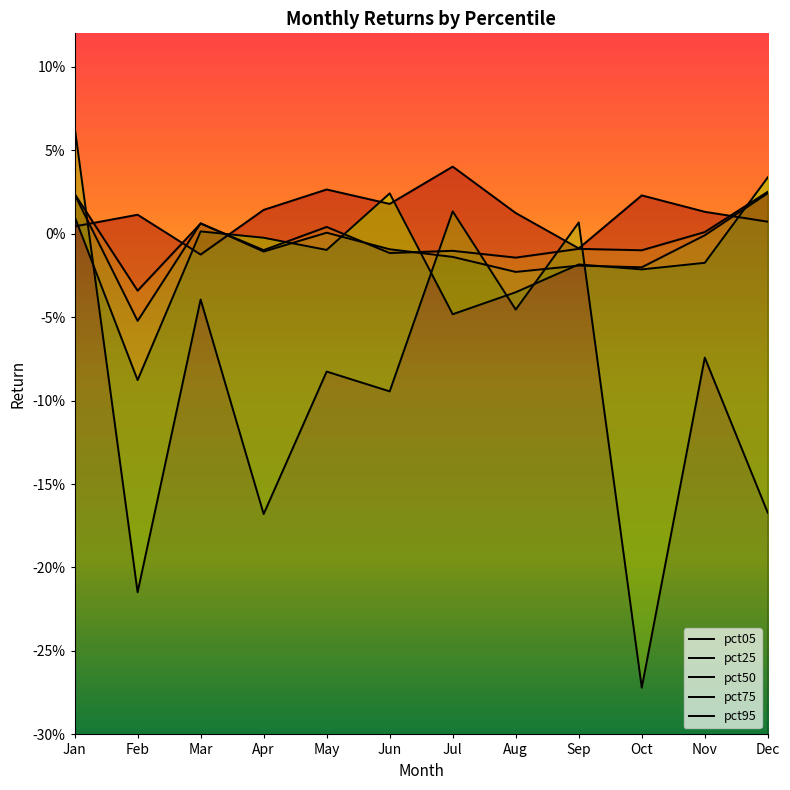

Where is the first local maximum for pct25?

Mar